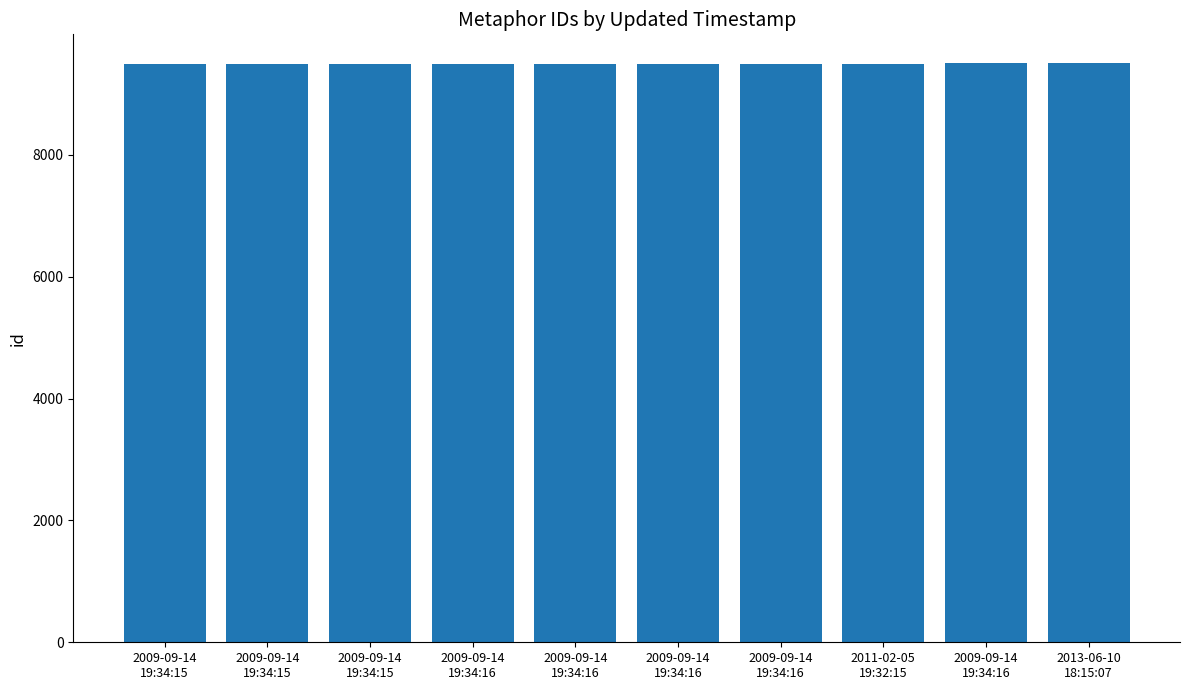

Is it true that the value at 2009-09-14
19:34:16 is 9496?

True